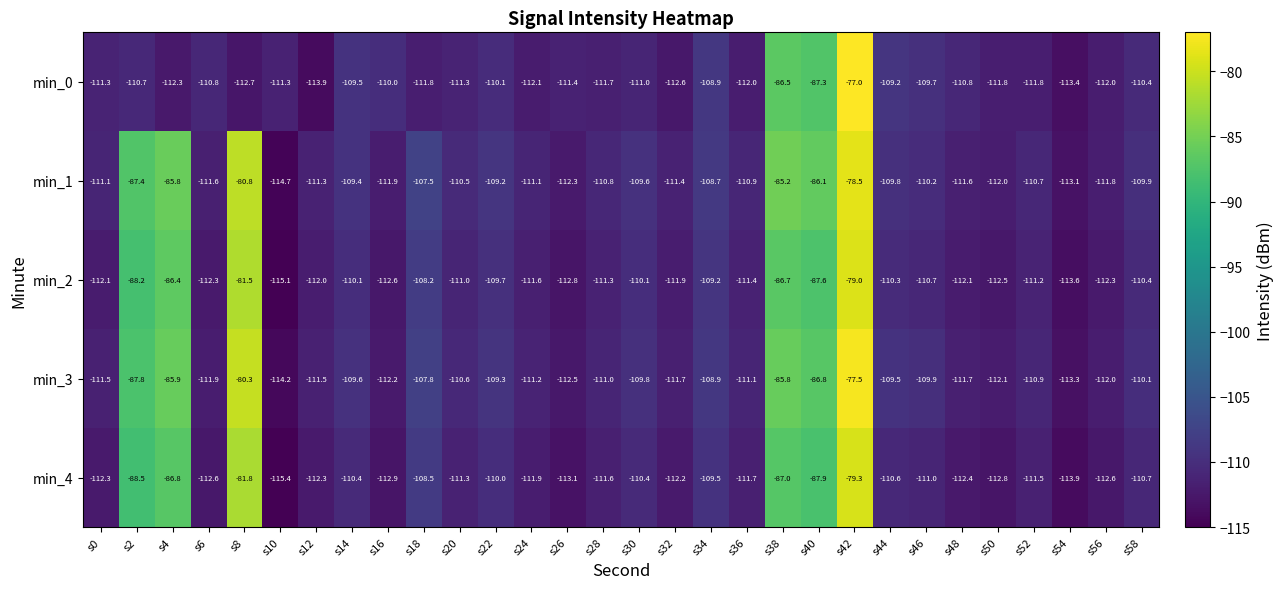

What is the sum of the min_4 values at s16 and s50?

-225.7